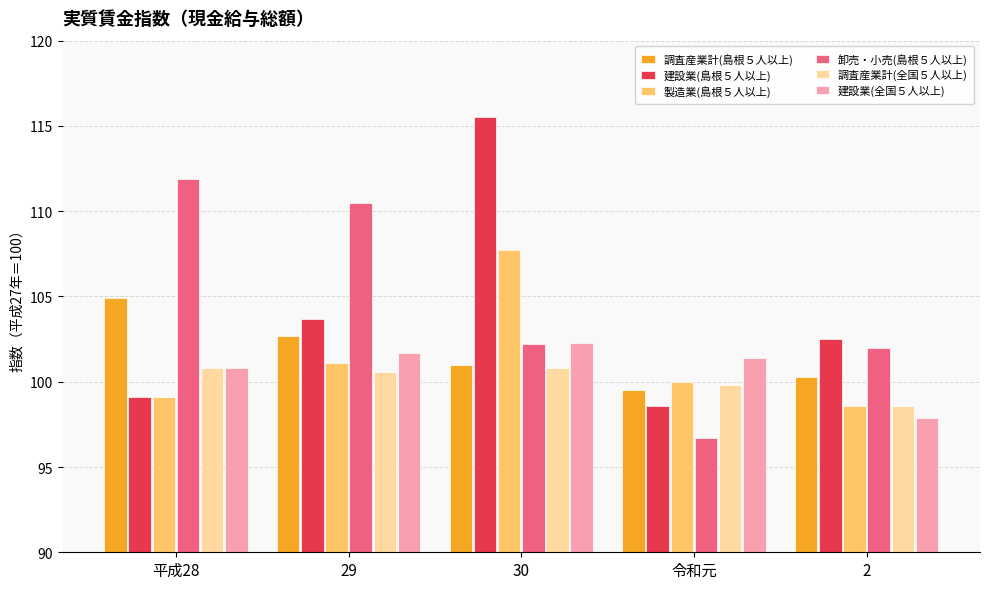

Count the number of data series in this chart.

6